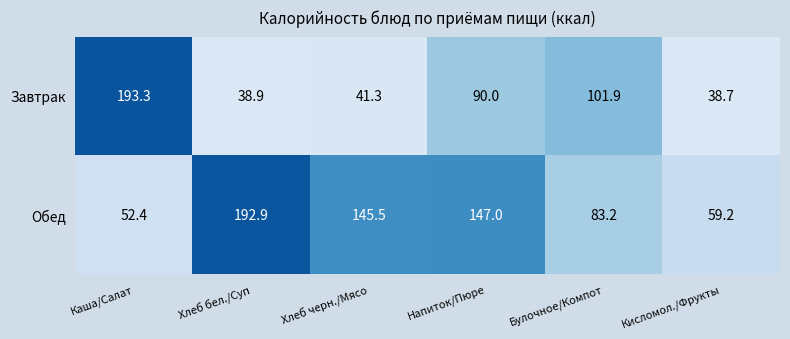

How many series are shown in this chart?

2